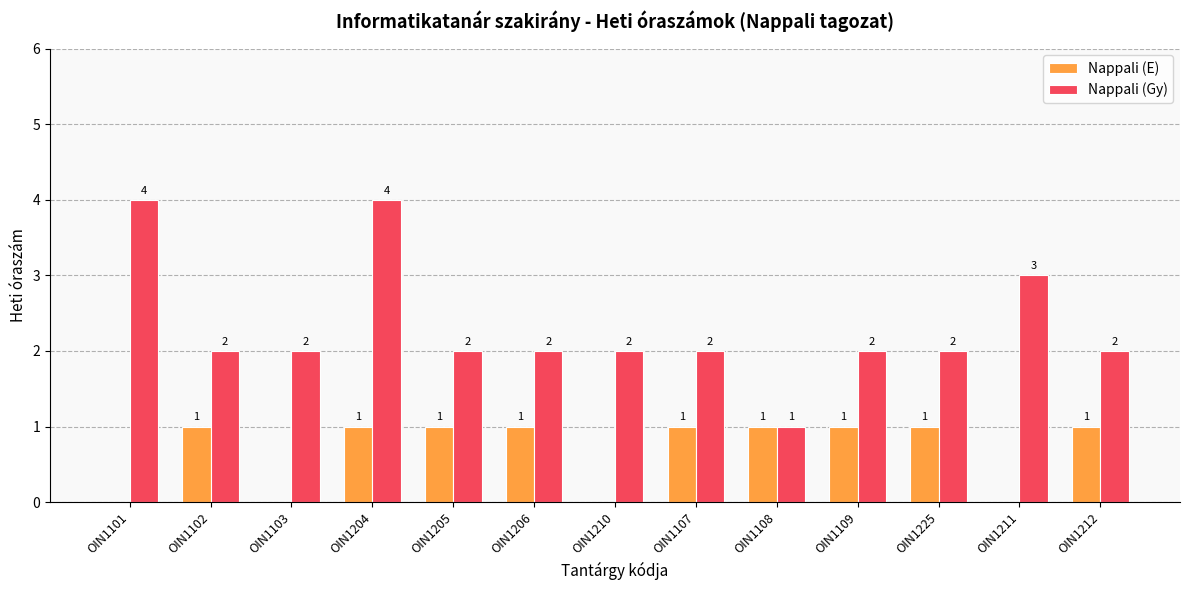

Count the Nappali (Gy) values in the range 2 to 3.

10